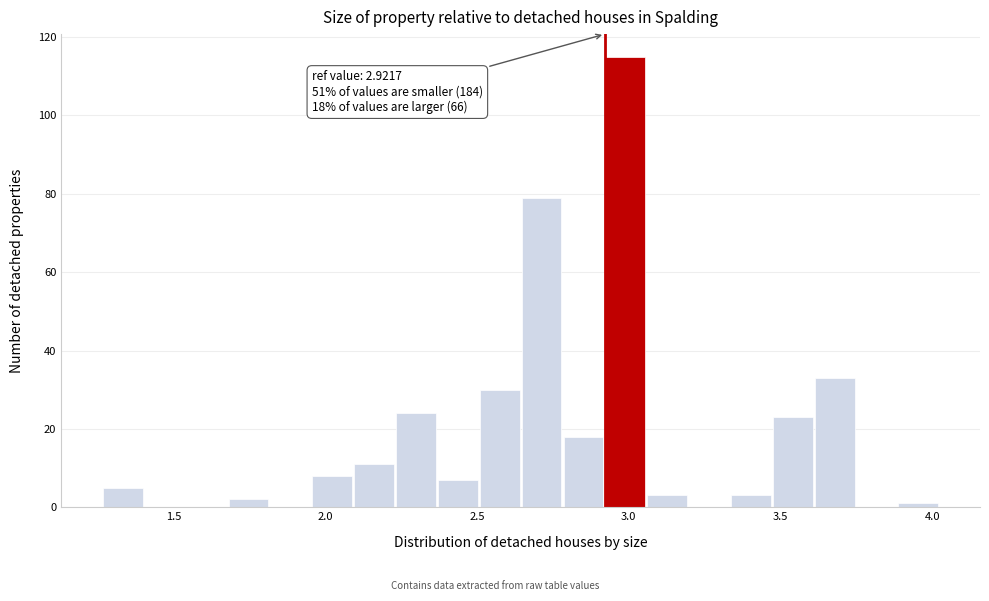

Around what value on the x-axis is the tallest bar? Give the approximate position of its centre, as read against the axis.

3.00